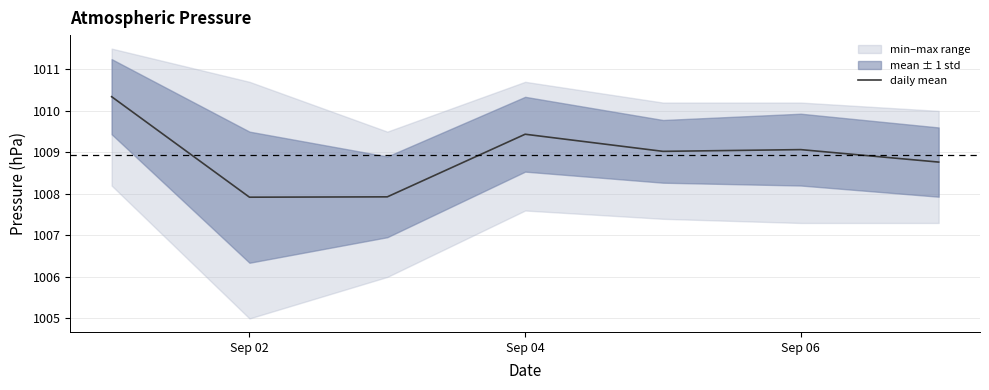

The value of daily mean at Sep 04 is 1441.1. True or false?

False